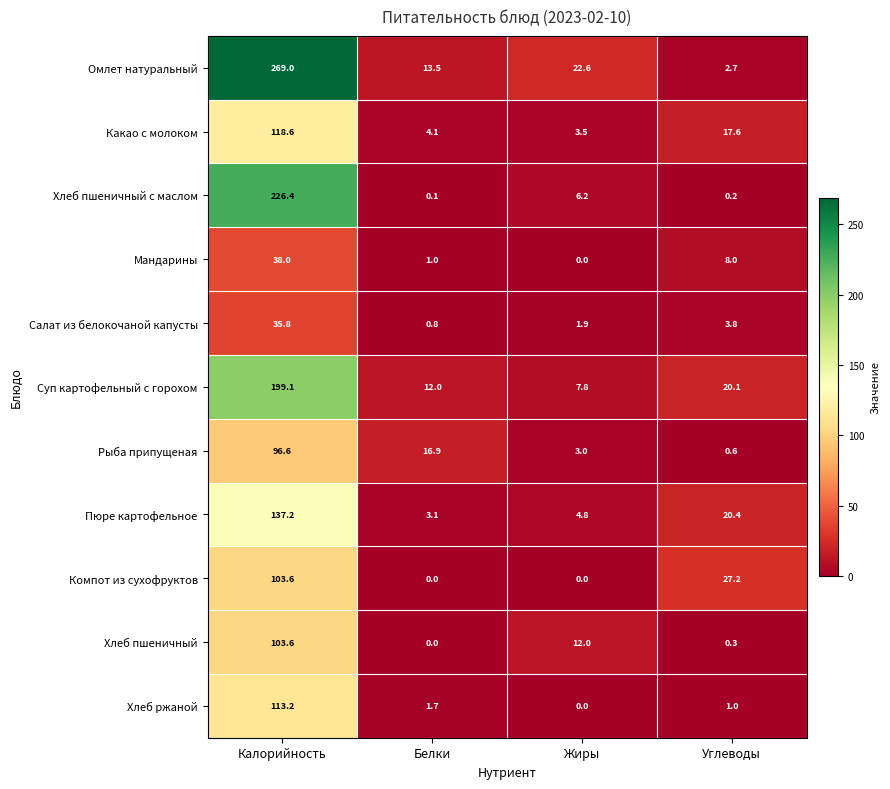

At which label does Хлеб пшеничный first exceed 12?

Калорийность